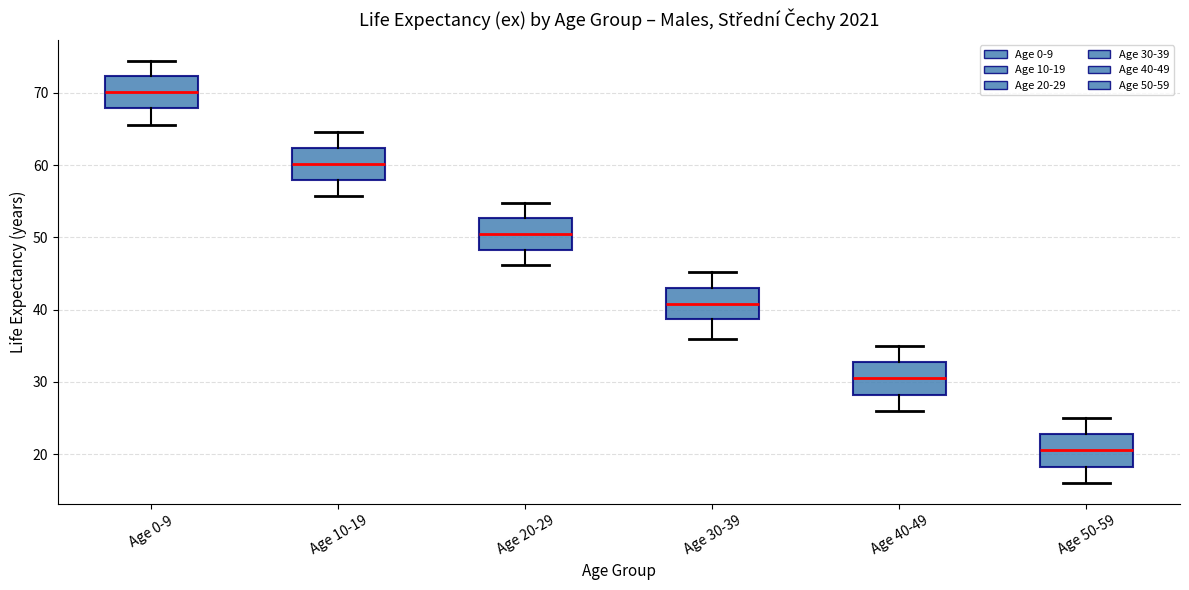

Reading left to right, read every box against the y-axis: the position of its median line, the range the box covers, and the ends of its whiskers. The values are not printed on the chart, so give them approximately, as read against the axis.

Age 0-9: median 70, box 68 to 72, whiskers 66 to 74
Age 10-19: median 60, box 58 to 62, whiskers 56 to 65
Age 20-29: median 50, box 48 to 53, whiskers 46 to 55
Age 30-39: median 41, box 39 to 43, whiskers 36 to 45
Age 40-49: median 31, box 28 to 33, whiskers 26 to 35
Age 50-59: median 21, box 18 to 23, whiskers 16 to 25